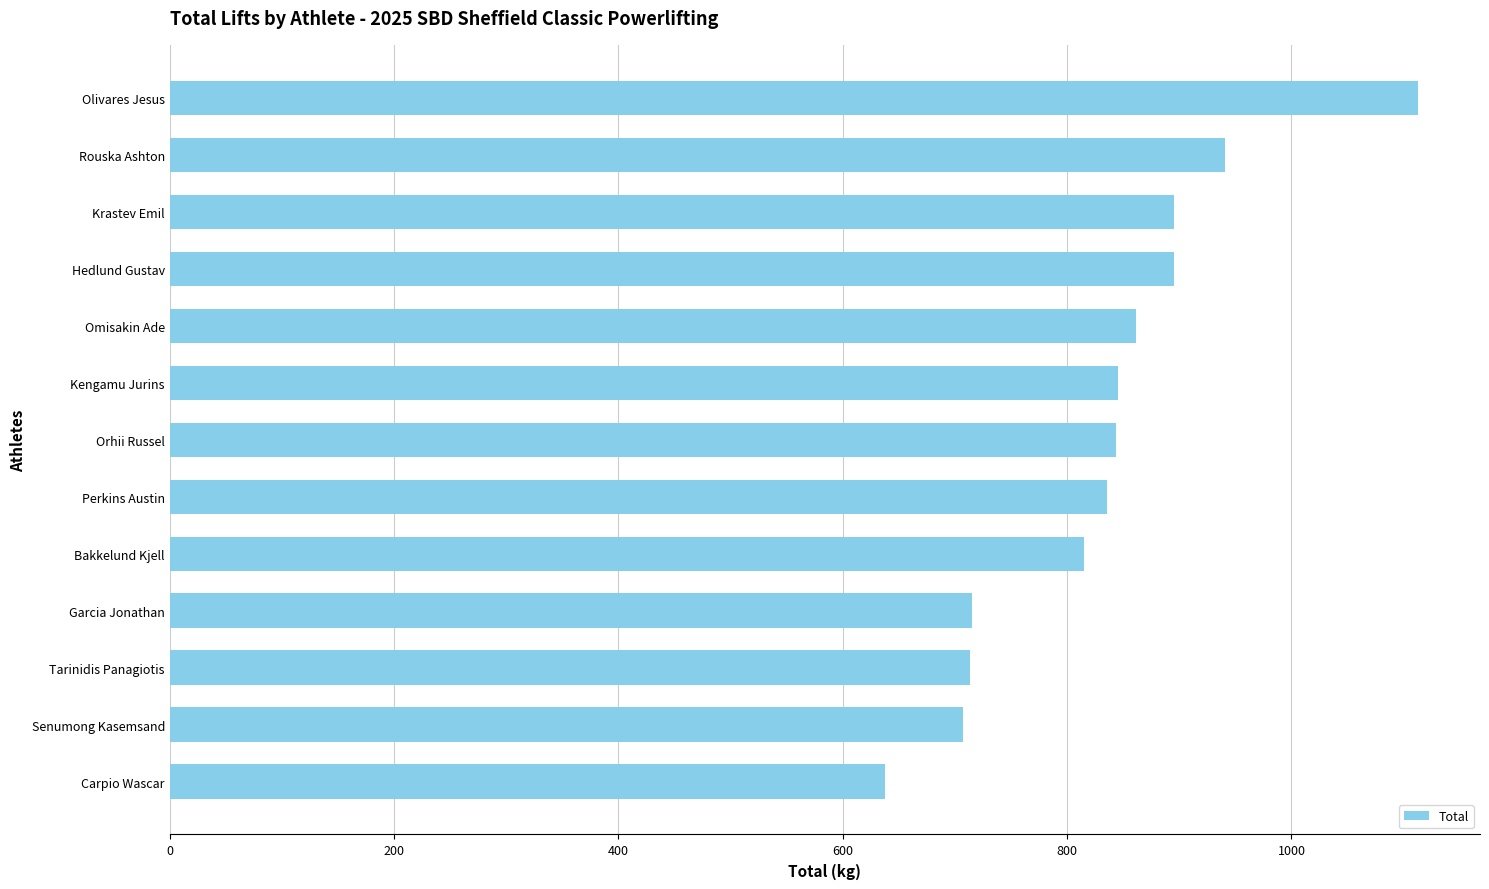

Which has a higher value, Rouska Ashton or Senumong Kasemsand?

Rouska Ashton